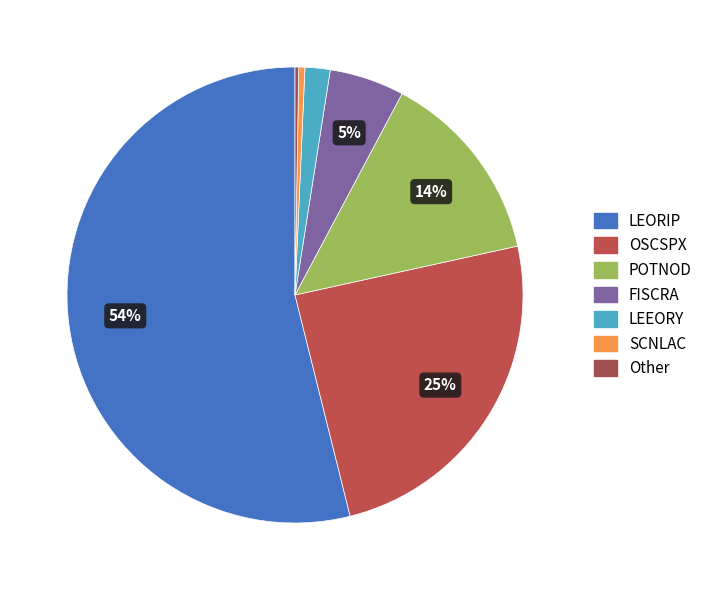

Is there a majority slice in this chart?

Yes